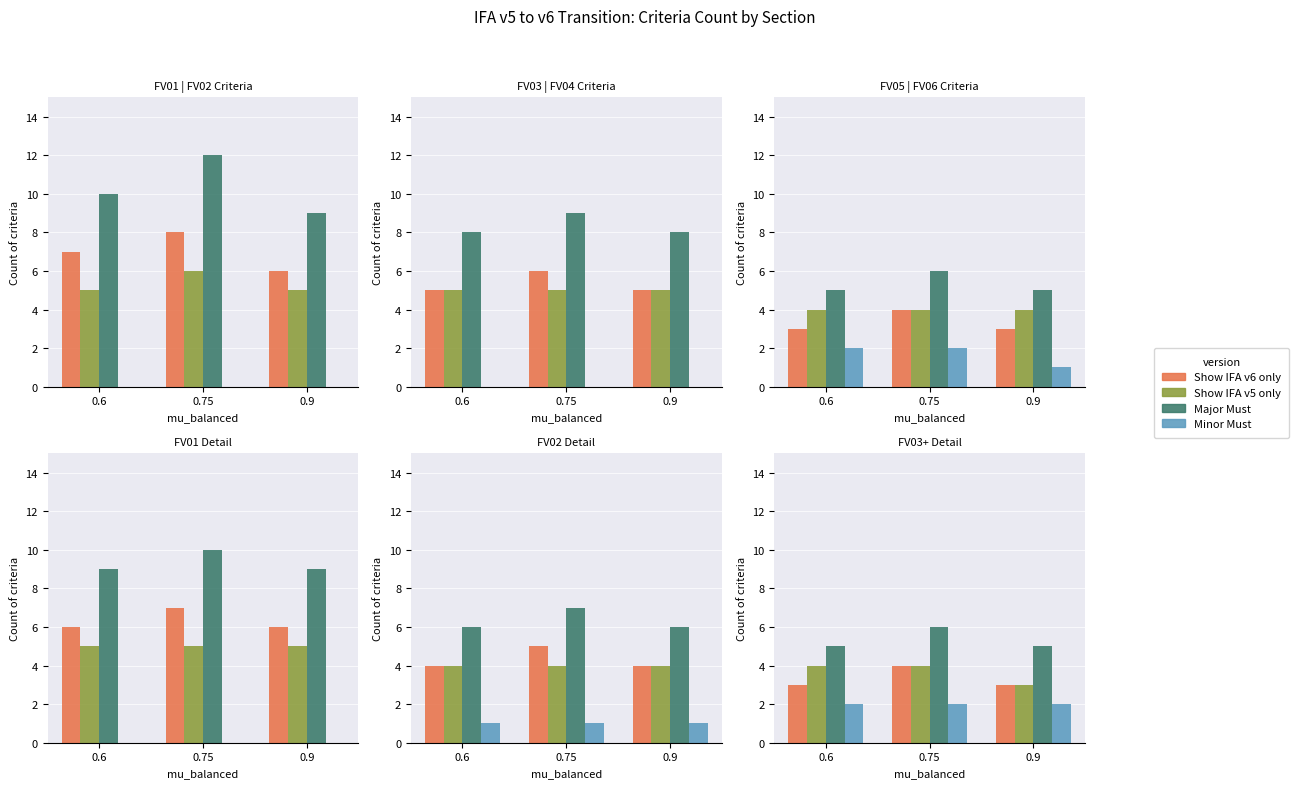

At which label does Show IFA v5 only reach its minimum?

0.9